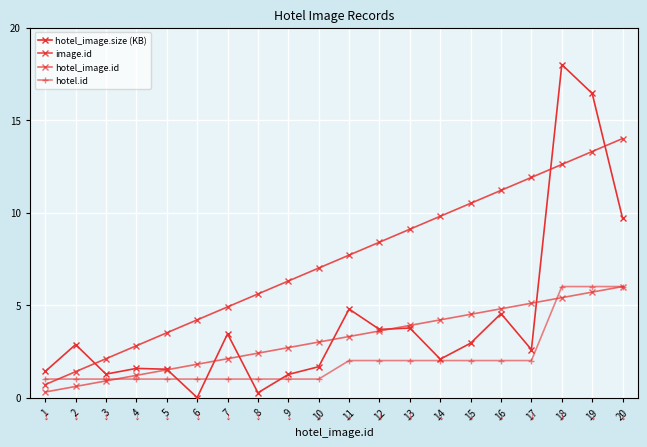

After their last crossing, which series has the higher values: image.id or hotel_image.size (KB)?

image.id